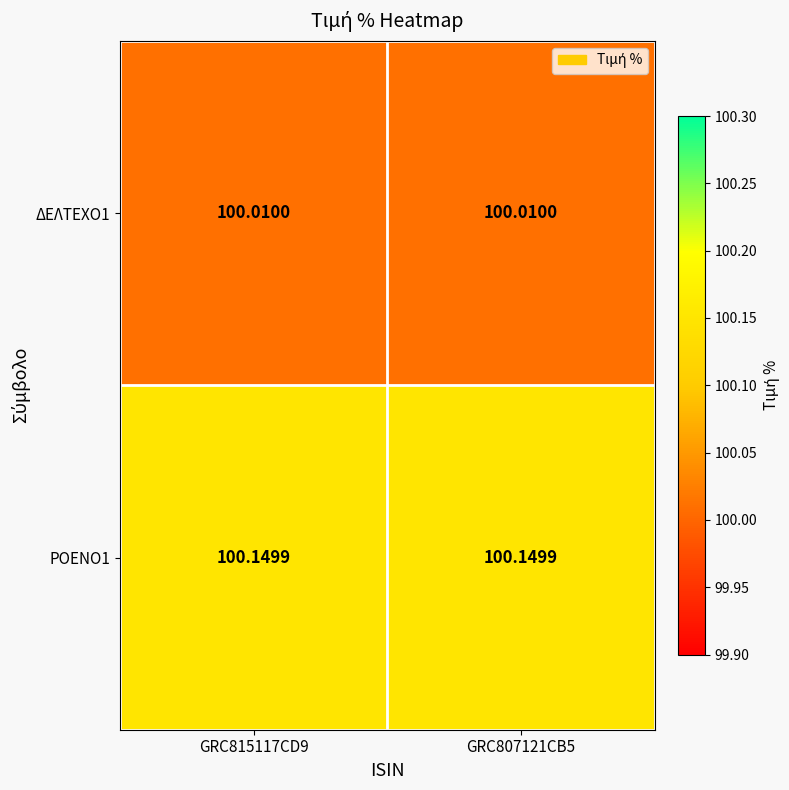

Is the value of ΔΕΛΤΕΧΟ1 at GRC807121CB5 greater than the value of ΡΟΕΝΟ1 at GRC807121CB5?

No